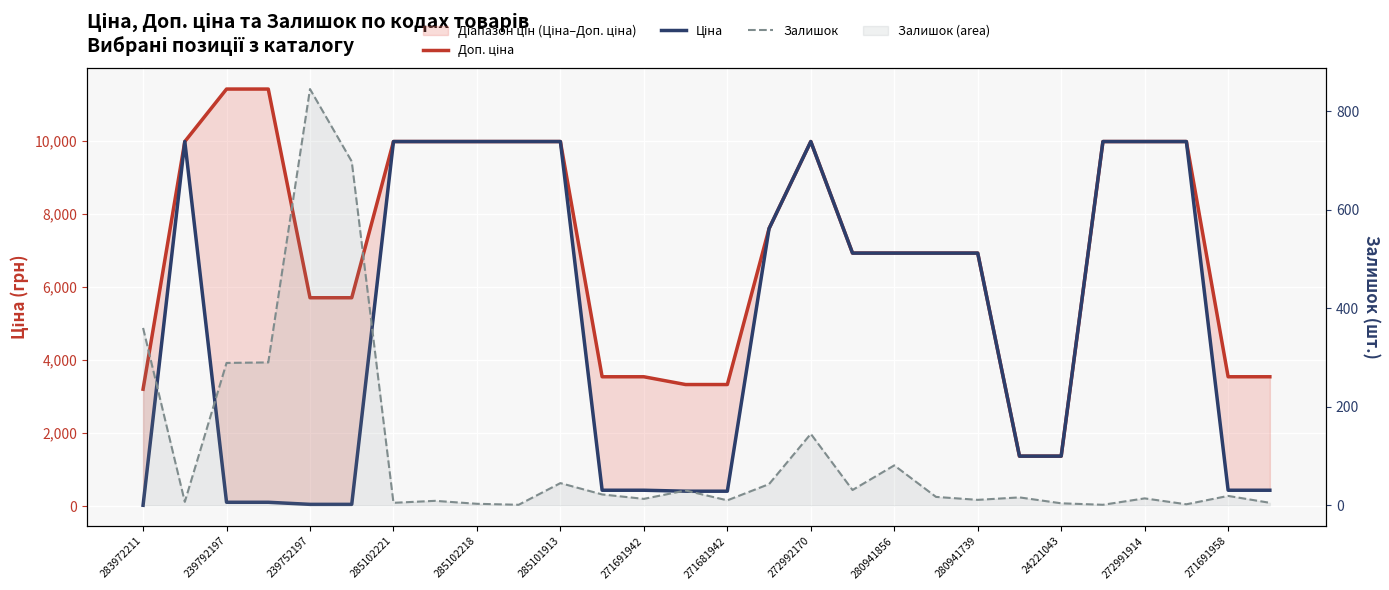

True or false: Ціна and Доп. ціна cross at least once.

False